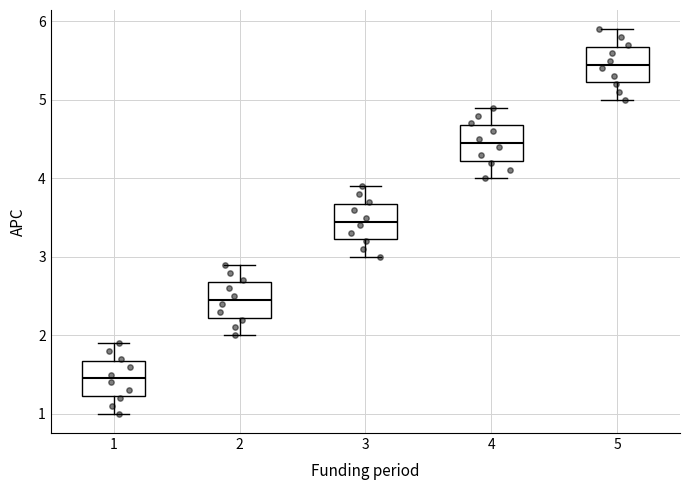

Where does the median line of the box at x = 3 sit on the y-axis? The values are not printed on the chart, so give them approximately, as read against the axis.

3.5